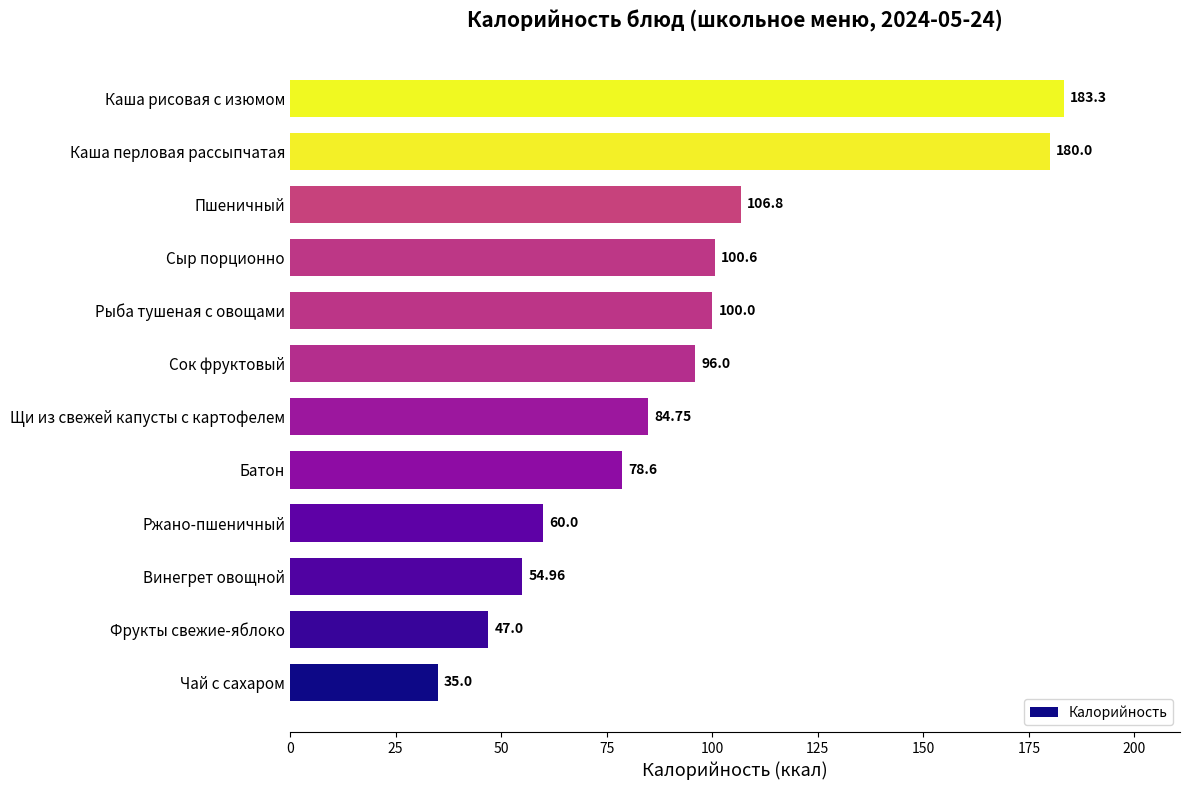

How many values are below 96?

6